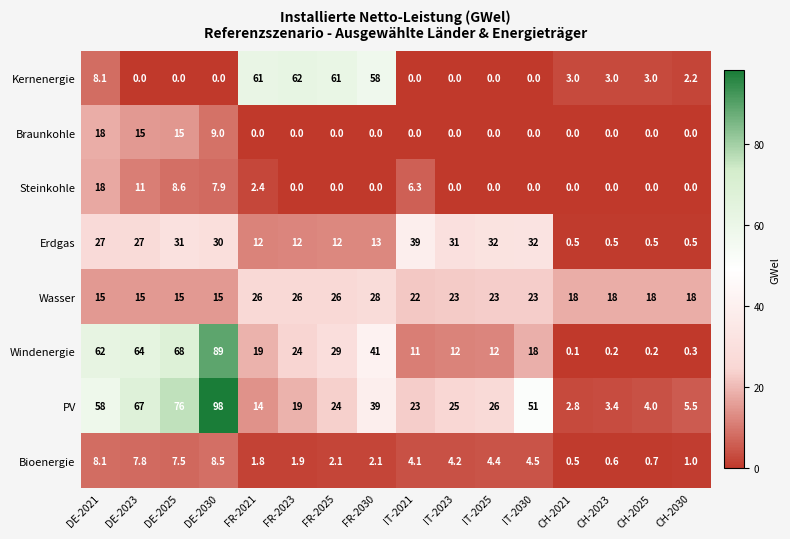

What is the total value across all series at DE-2025?

221.1